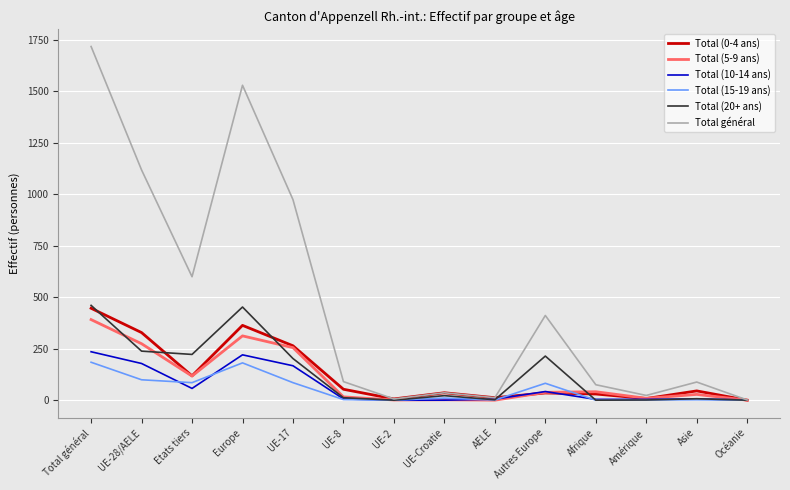

Which series has the largest total across all categories?

Total général